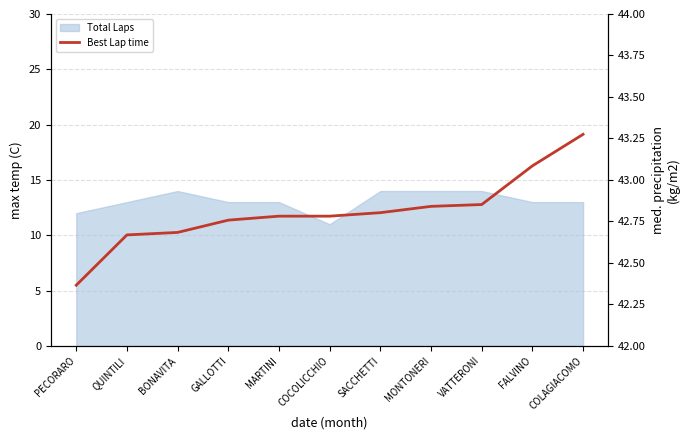

What is the greatest value displayed?

43.3